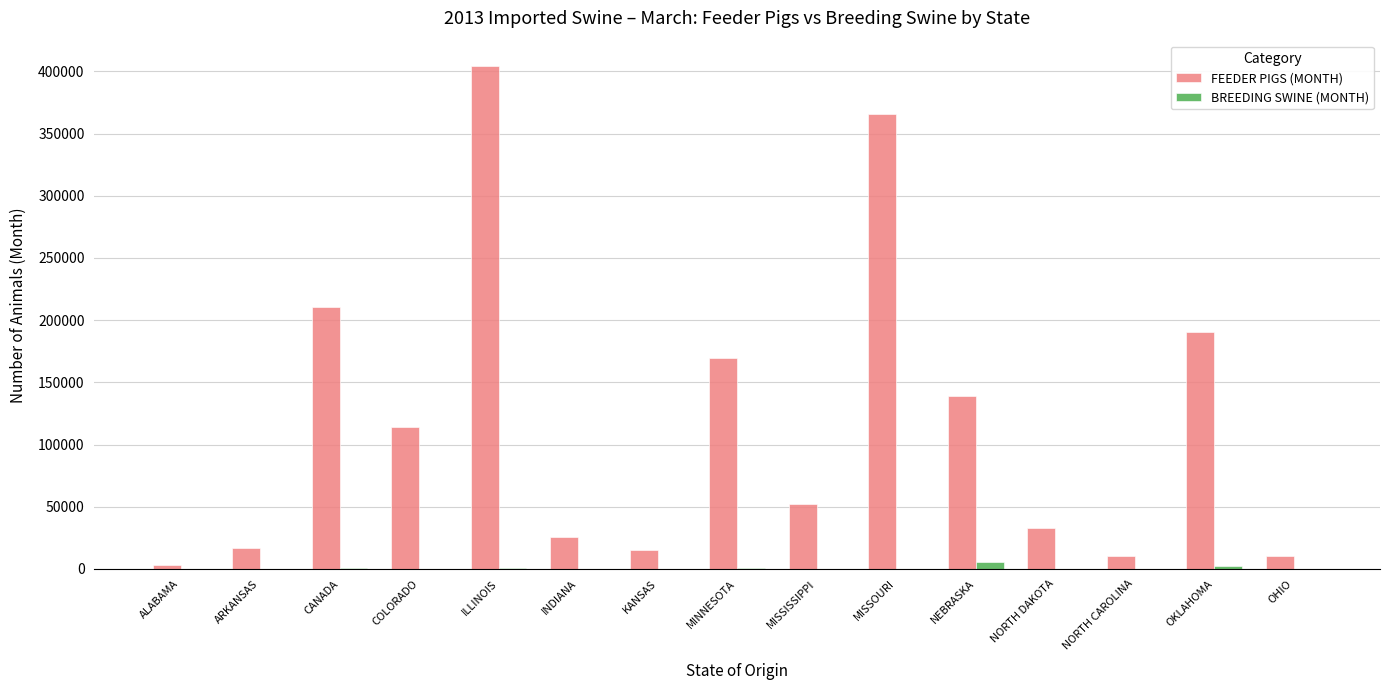

Is the value of FEEDER PIGS (MONTH) at NORTH CAROLINA greater than the value of BREEDING SWINE (MONTH) at INDIANA?

Yes